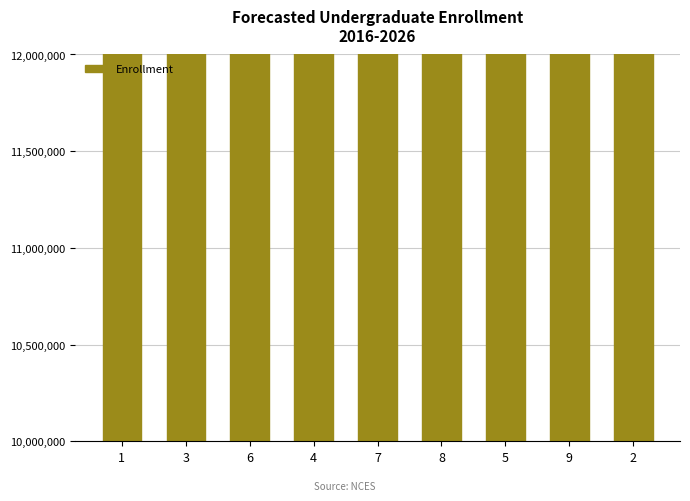

Reading left to right, list all the values displayed in this chart.

13900000	14000000	13400000	13700000	13900000	12800000	14000000	13600000	13300000